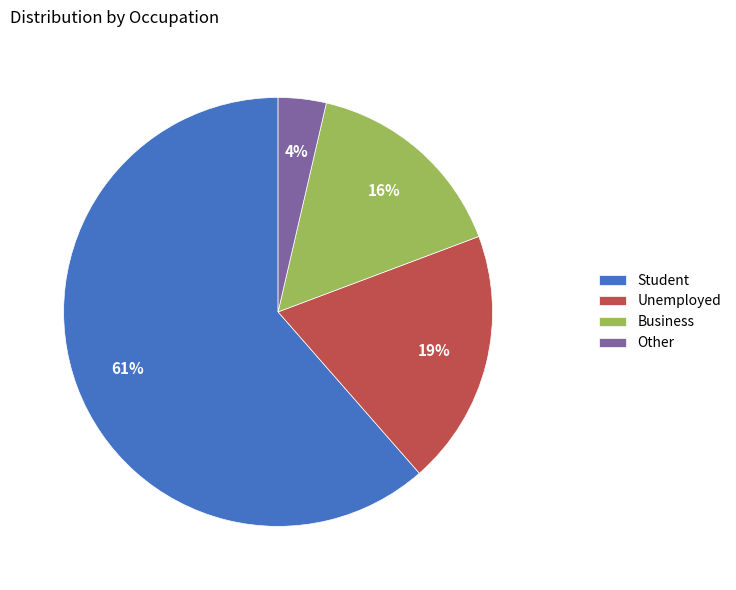

To the nearest percent, what portion does Unemployed represent?

19%